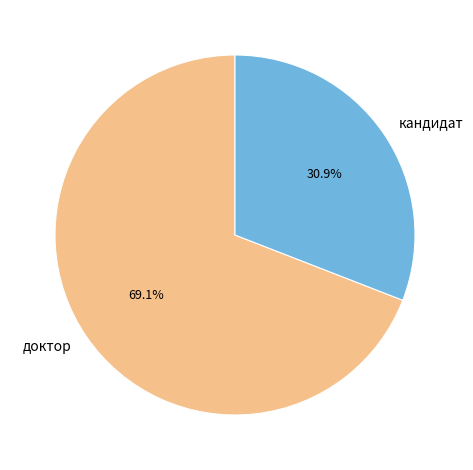

Is the sum of доктор and кандидат greater than half?

Yes